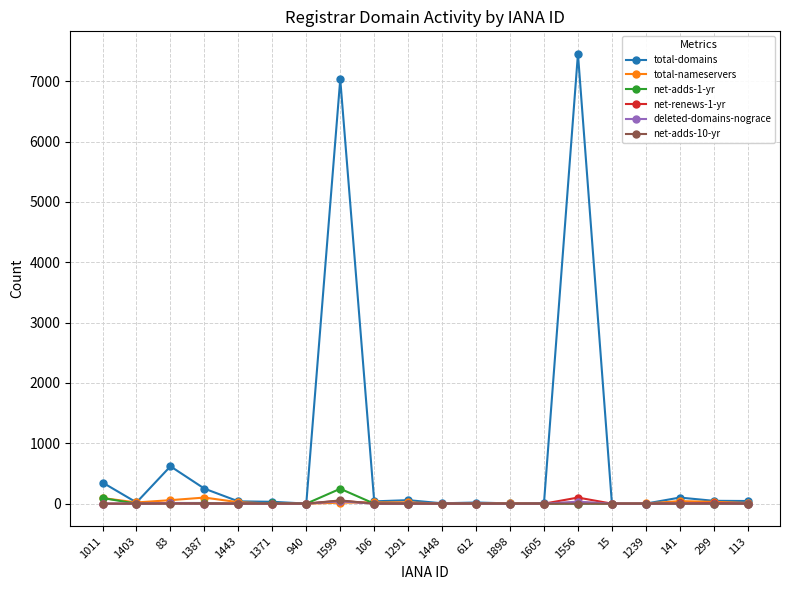

Which series has the widest spread of values?

total-domains